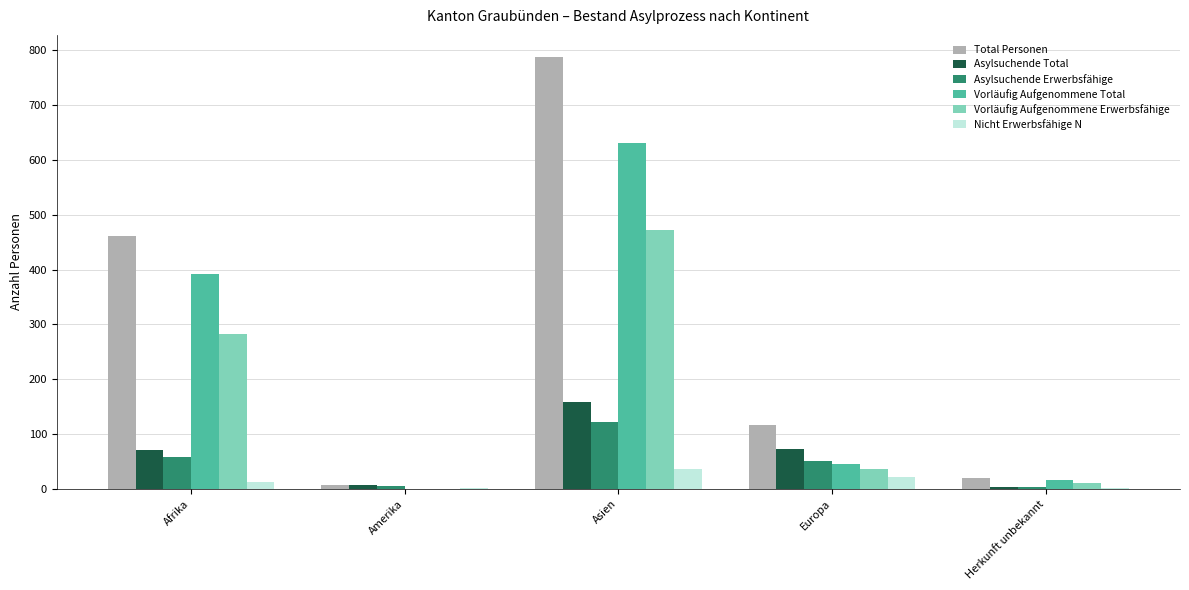

Is it true that Total Personen equals 164 at Europa?

False